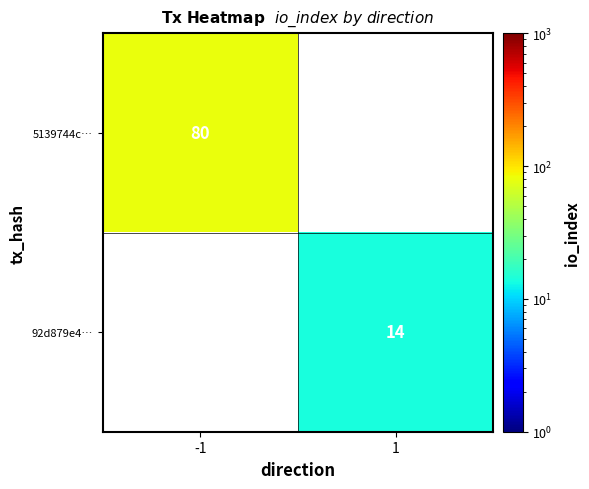

The 92d879e4… series shows 7 at 1. True or false?

False